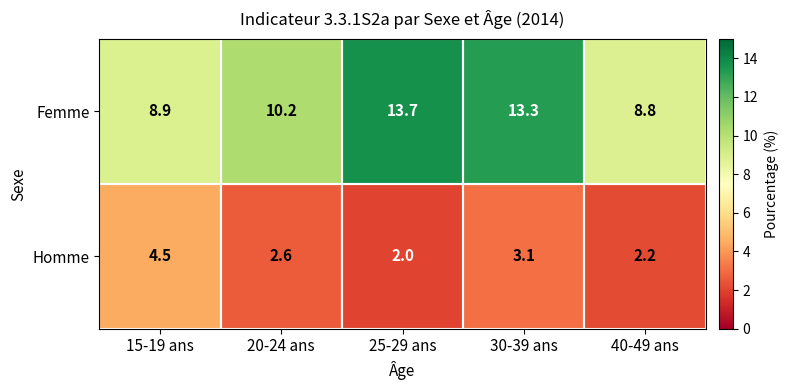

Rank the series by their maximum value, from lowest to highest.

Homme, Femme